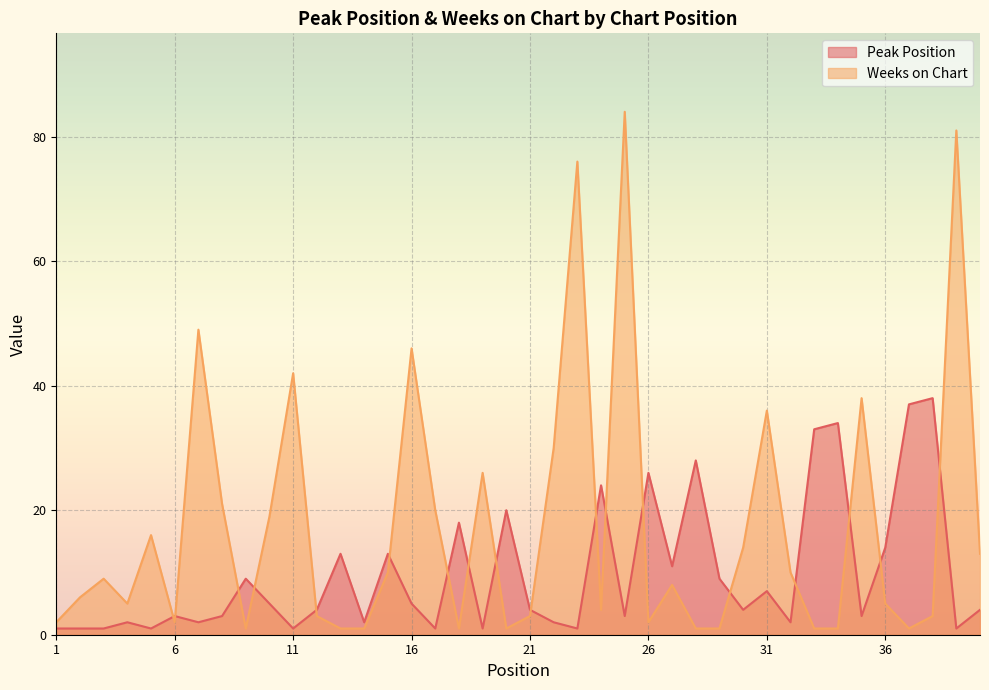

Which series has the largest range (max minus min)?

Weeks on Chart